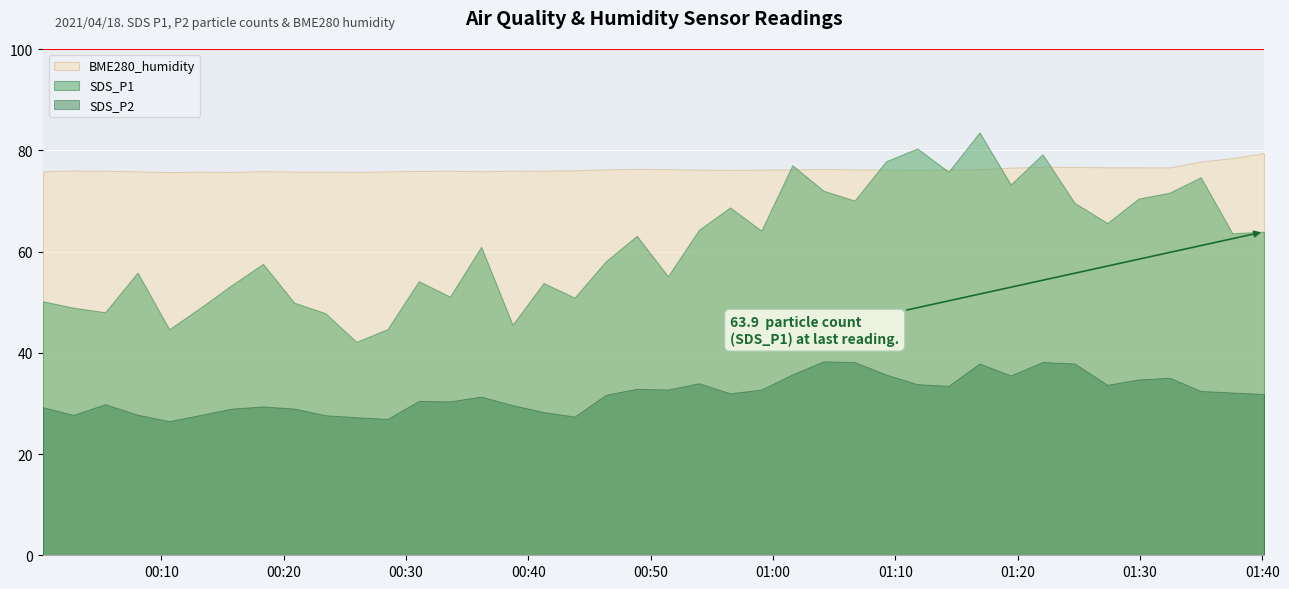

What value does the BME280_humidity series have at 2021/04/18 00:48:52?

76.3